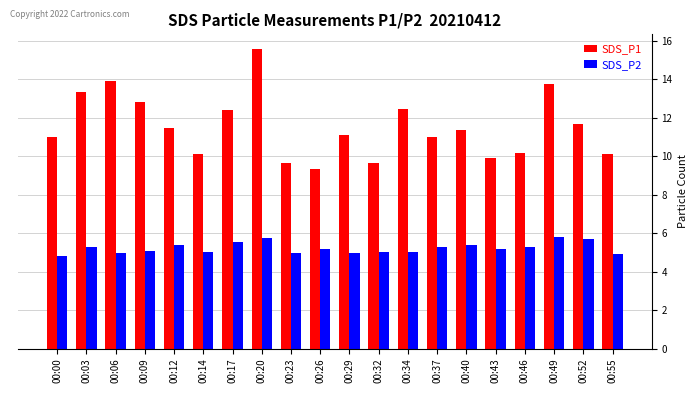

At how many categories does at least one series exceed 14?

1